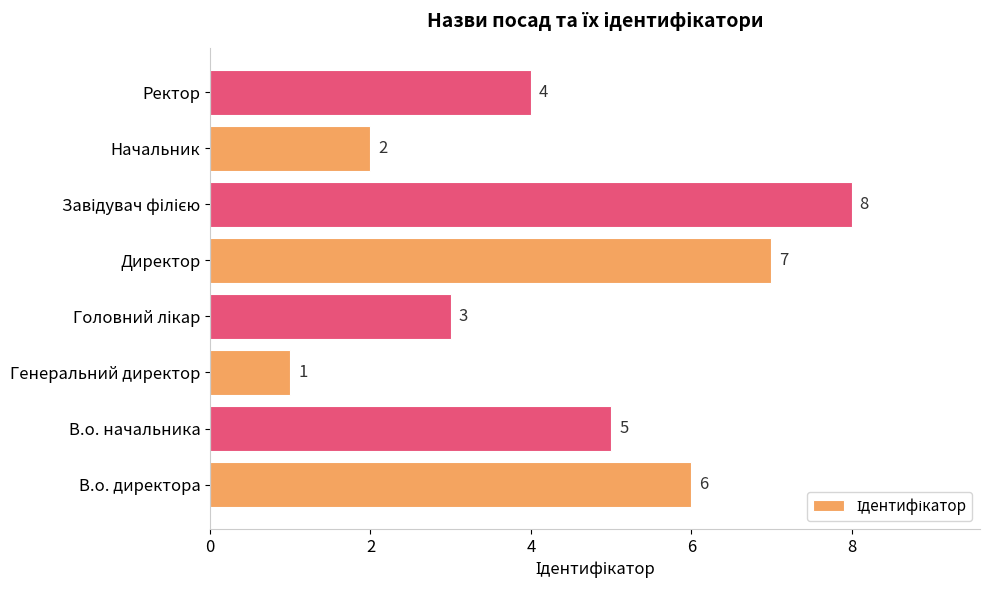

Which category has the lowest value across all series?

Генеральний директор